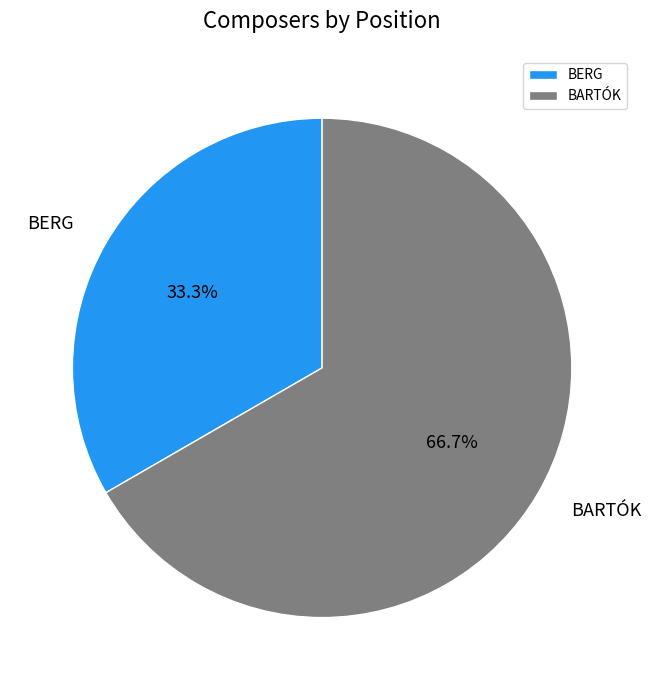

To the nearest percent, what is the difference between the largest and smallest slice percentages?

33%